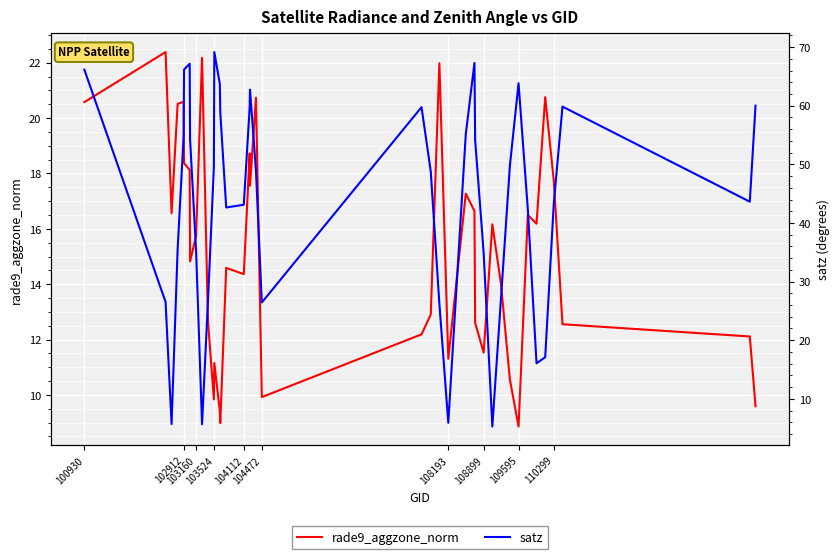

The rade9_aggzone_norm series shows 14.4 at 13. True or false?

False